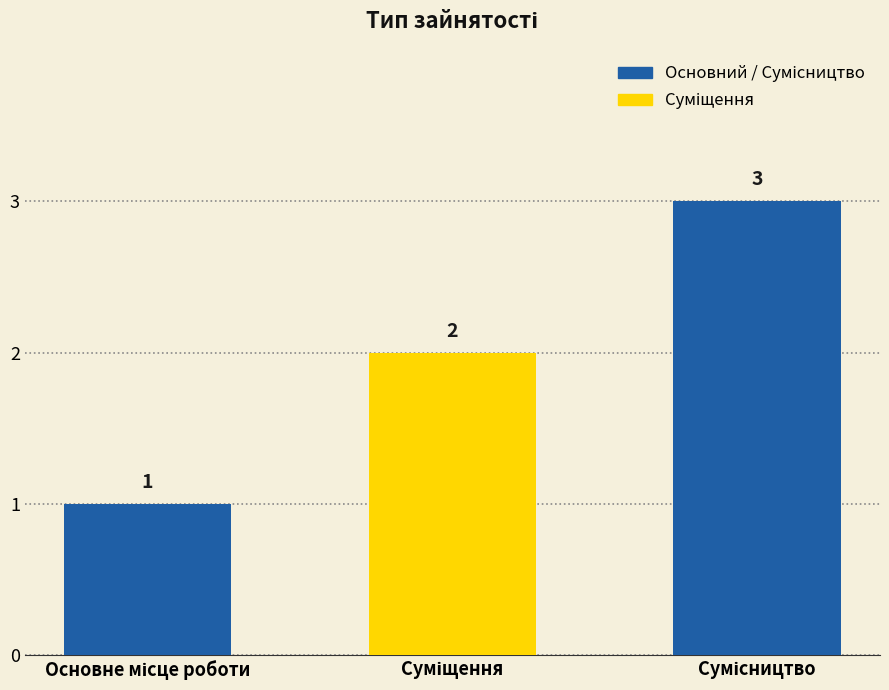

How many values are between 1 and 3?

3